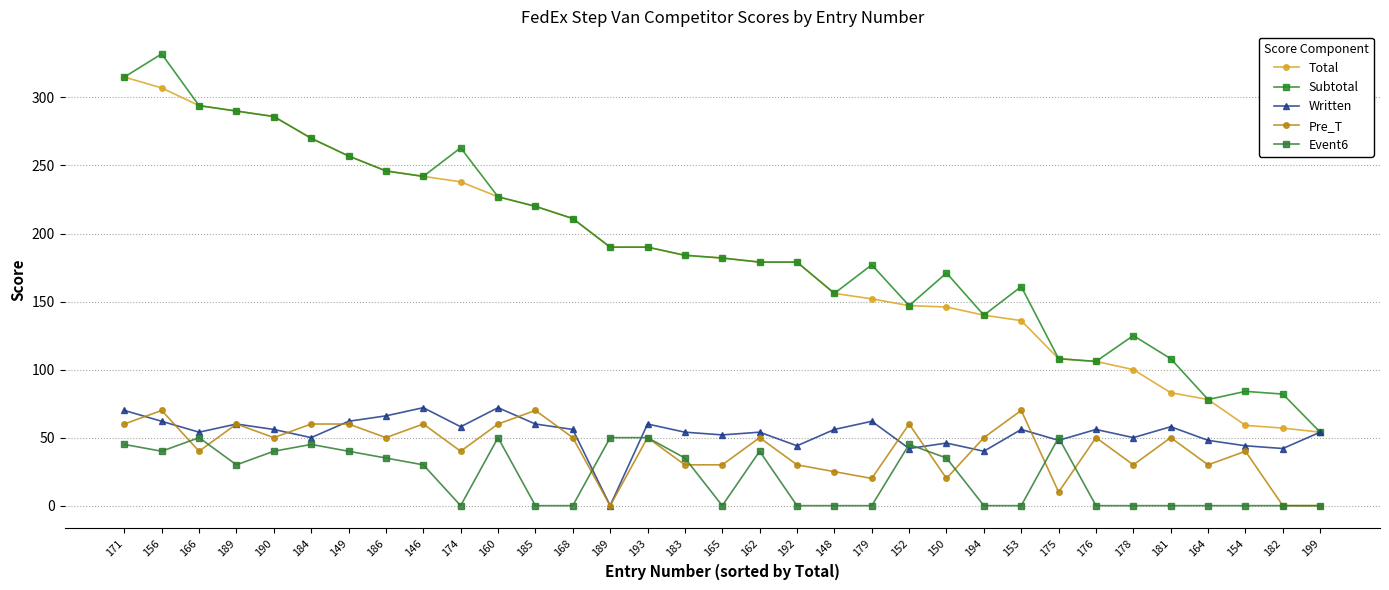

At which category is the sum across all series the highest?

156